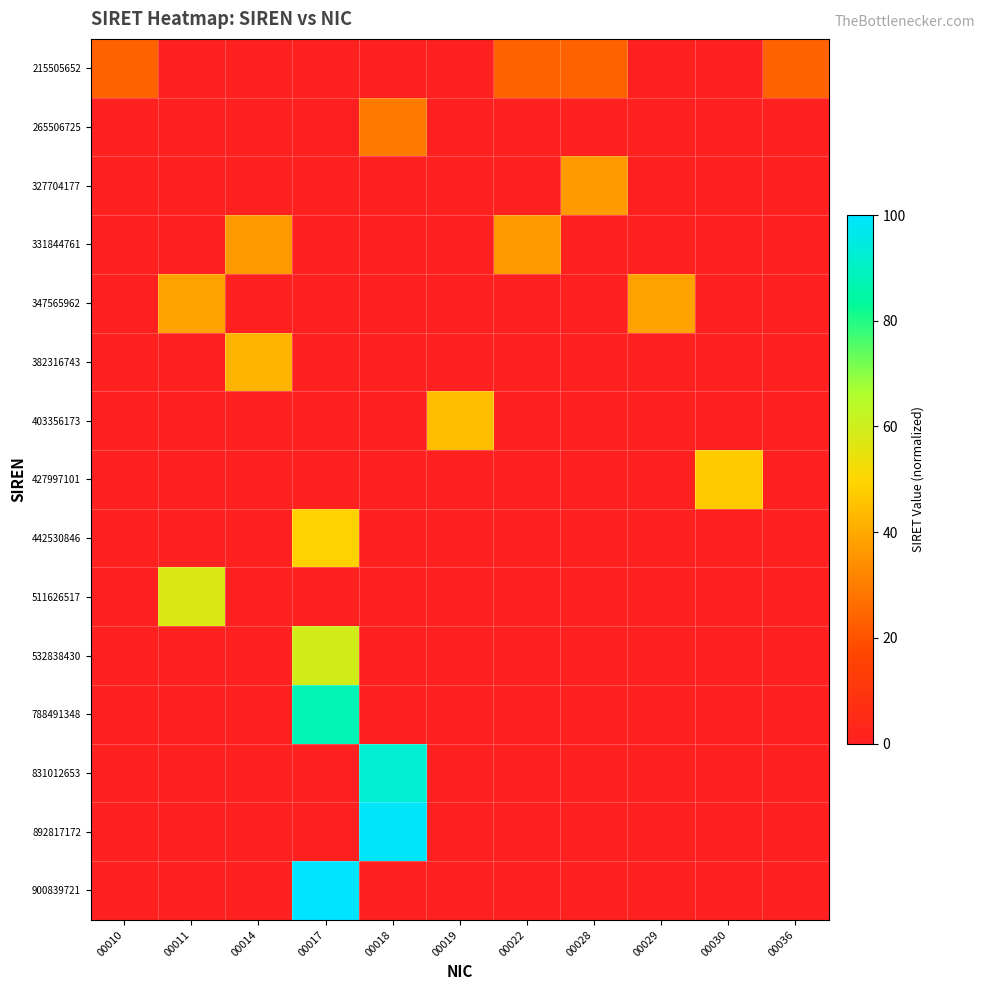

Reading left to right, what are all the values shown in this chart?

215505652: 00010=23.9	00011=0.0	00014=0.0	00017=0.0	00018=0.0	00019=0.0	00022=23.9	00028=23.9	00029=0.0	00030=0.0	00036=23.9
265506725: 00010=0.0	00011=0.0	00014=0.0	00017=0.0	00018=29.5	00019=0.0	00022=0.0	00028=0.0	00029=0.0	00030=0.0	00036=0.0
327704177: 00010=0.0	00011=0.0	00014=0.0	00017=0.0	00018=0.0	00019=0.0	00022=0.0	00028=36.4	00029=0.0	00030=0.0	00036=0.0
331844761: 00010=0.0	00011=0.0	00014=36.8	00017=0.0	00018=0.0	00019=0.0	00022=36.8	00028=0.0	00029=0.0	00030=0.0	00036=0.0
347565962: 00010=0.0	00011=38.6	00014=0.0	00017=0.0	00018=0.0	00019=0.0	00022=0.0	00028=0.0	00029=38.6	00030=0.0	00036=0.0
382316743: 00010=0.0	00011=0.0	00014=42.4	00017=0.0	00018=0.0	00019=0.0	00022=0.0	00028=0.0	00029=0.0	00030=0.0	00036=0.0
403356173: 00010=0.0	00011=0.0	00014=0.0	00017=0.0	00018=0.0	00019=44.8	00022=0.0	00028=0.0	00029=0.0	00030=0.0	00036=0.0
427997101: 00010=0.0	00011=0.0	00014=0.0	00017=0.0	00018=0.0	00019=0.0	00022=0.0	00028=0.0	00029=0.0	00030=47.5	00036=0.0
442530846: 00010=0.0	00011=0.0	00014=0.0	00017=49.1	00018=0.0	00019=0.0	00022=0.0	00028=0.0	00029=0.0	00030=0.0	00036=0.0
511626517: 00010=0.0	00011=56.8	00014=0.0	00017=0.0	00018=0.0	00019=0.0	00022=0.0	00028=0.0	00029=0.0	00030=0.0	00036=0.0
532838430: 00010=0.0	00011=0.0	00014=0.0	00017=59.1	00018=0.0	00019=0.0	00022=0.0	00028=0.0	00029=0.0	00030=0.0	00036=0.0
788491348: 00010=0.0	00011=0.0	00014=0.0	00017=87.5	00018=0.0	00019=0.0	00022=0.0	00028=0.0	00029=0.0	00030=0.0	00036=0.0
831012653: 00010=0.0	00011=0.0	00014=0.0	00017=0.0	00018=92.2	00019=0.0	00022=0.0	00028=0.0	00029=0.0	00030=0.0	00036=0.0
892817172: 00010=0.0	00011=0.0	00014=0.0	00017=0.0	00018=99.1	00019=0.0	00022=0.0	00028=0.0	00029=0.0	00030=0.0	00036=0.0
900839721: 00010=0.0	00011=0.0	00014=0.0	00017=100.0	00018=0.0	00019=0.0	00022=0.0	00028=0.0	00029=0.0	00030=0.0	00036=0.0